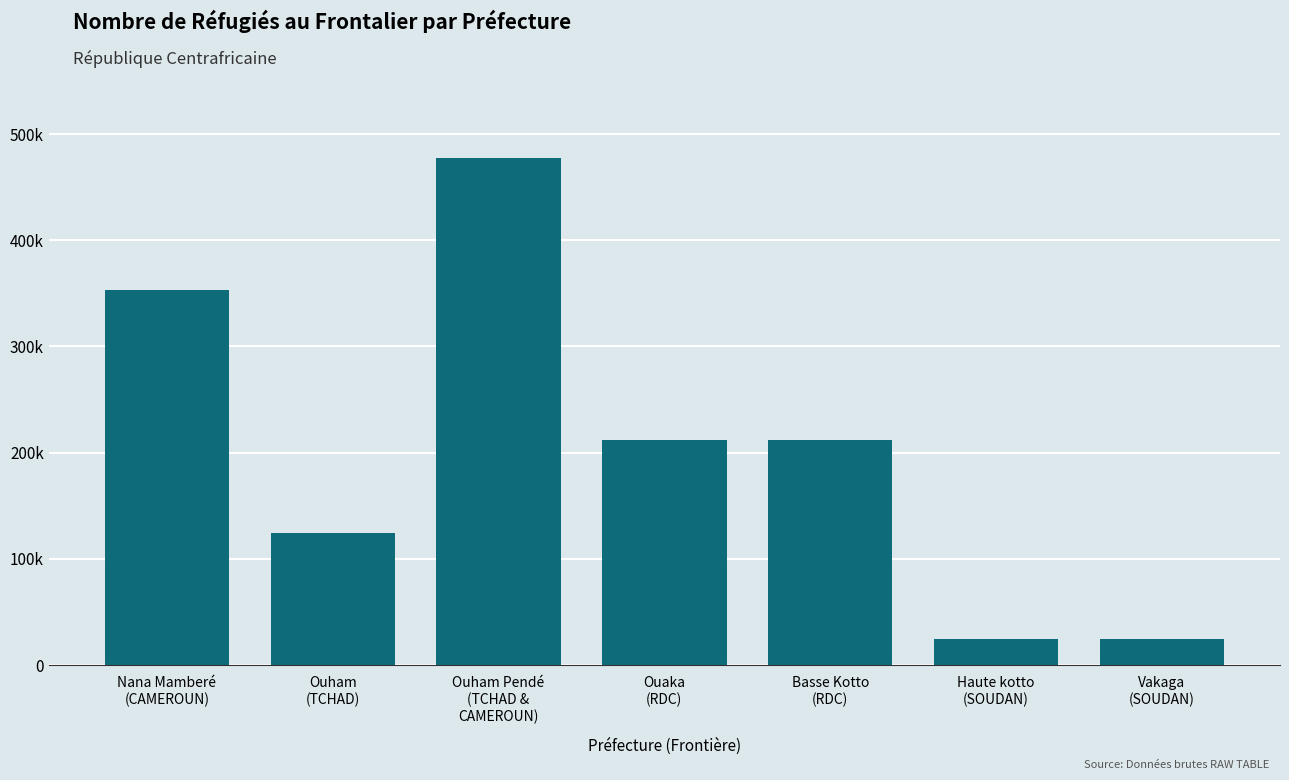

Does the chart contain any negative values?

No